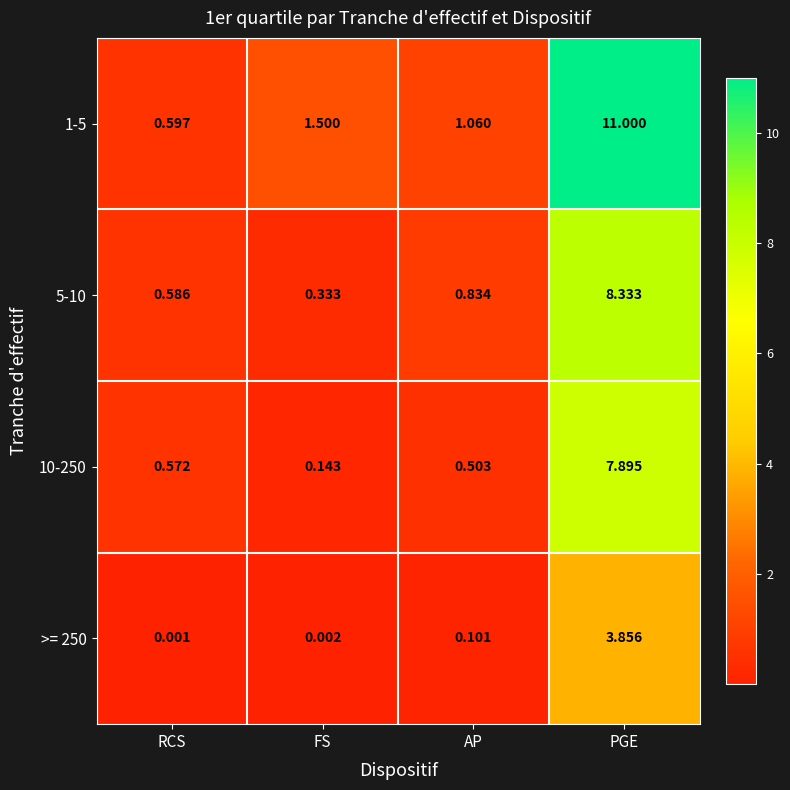

How many distinct data groups are displayed?

4